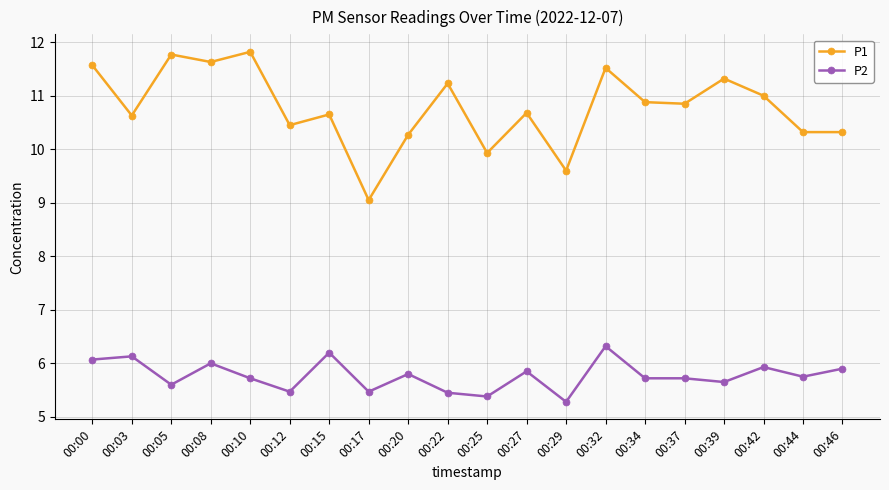

What is the average value of the P2 series?

5.8